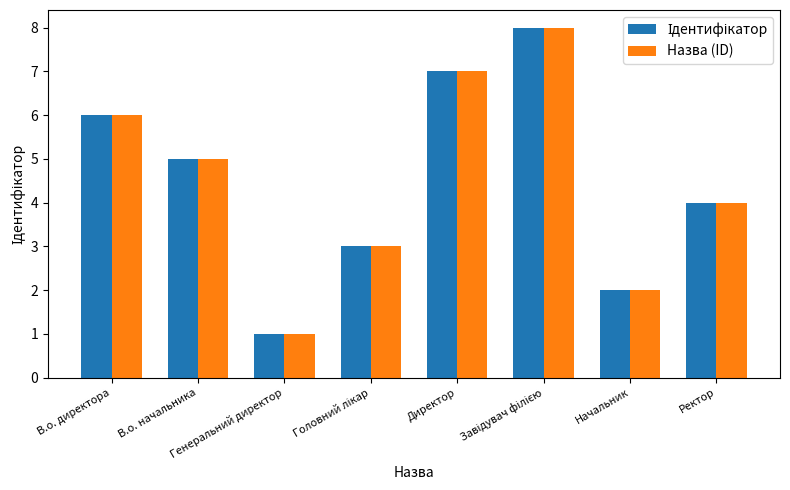

What is the difference between the maximum and minimum values in the Назва (ID) series?

7